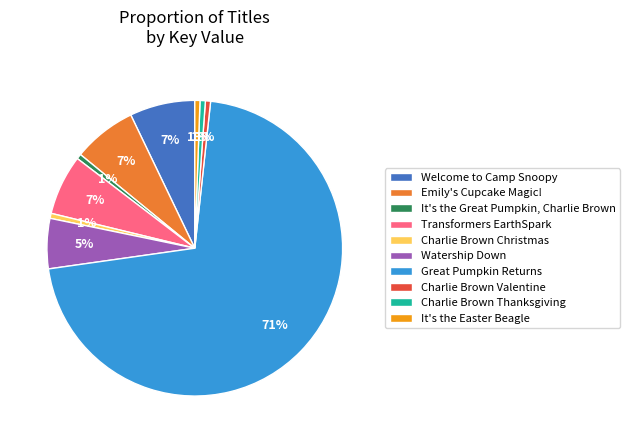

To the nearest percent, what is the combined percentage of Welcome to Camp Snoopy and Emily's Cupcake Magic!?

14%